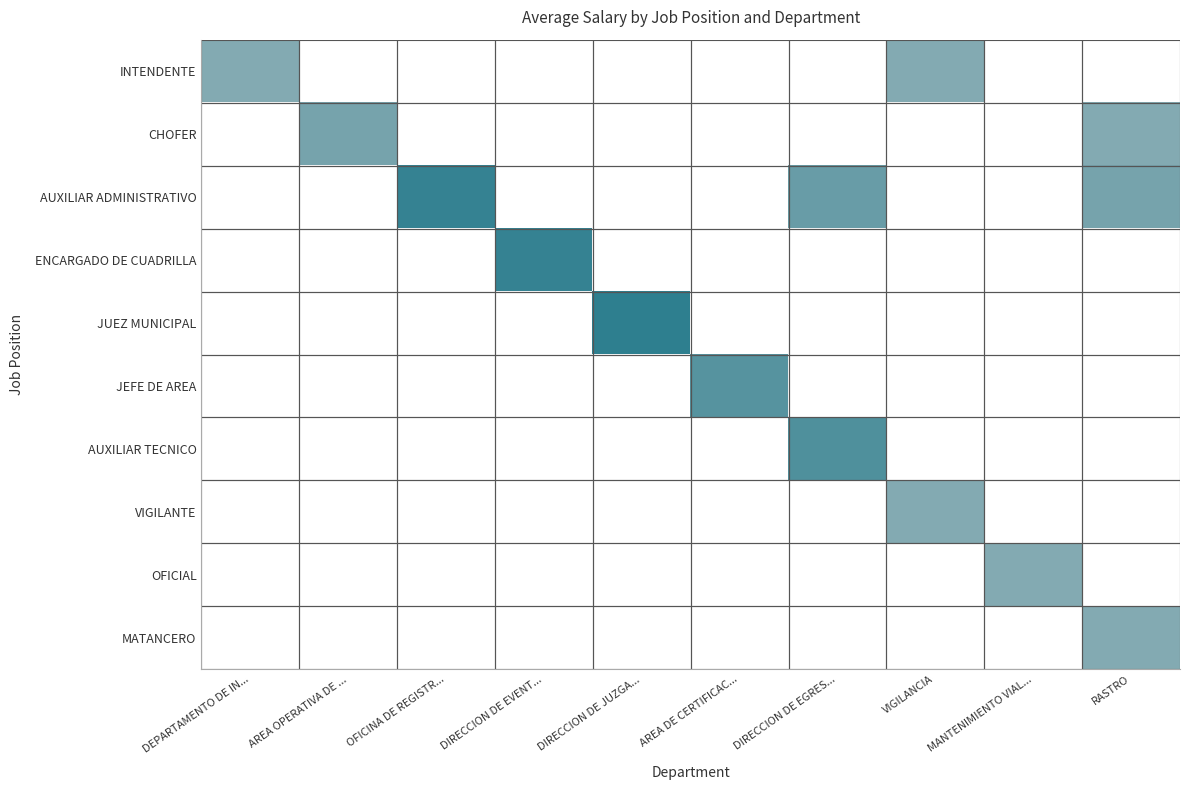

Which series has the largest range (max minus min)?

JUEZ MUNICIPAL